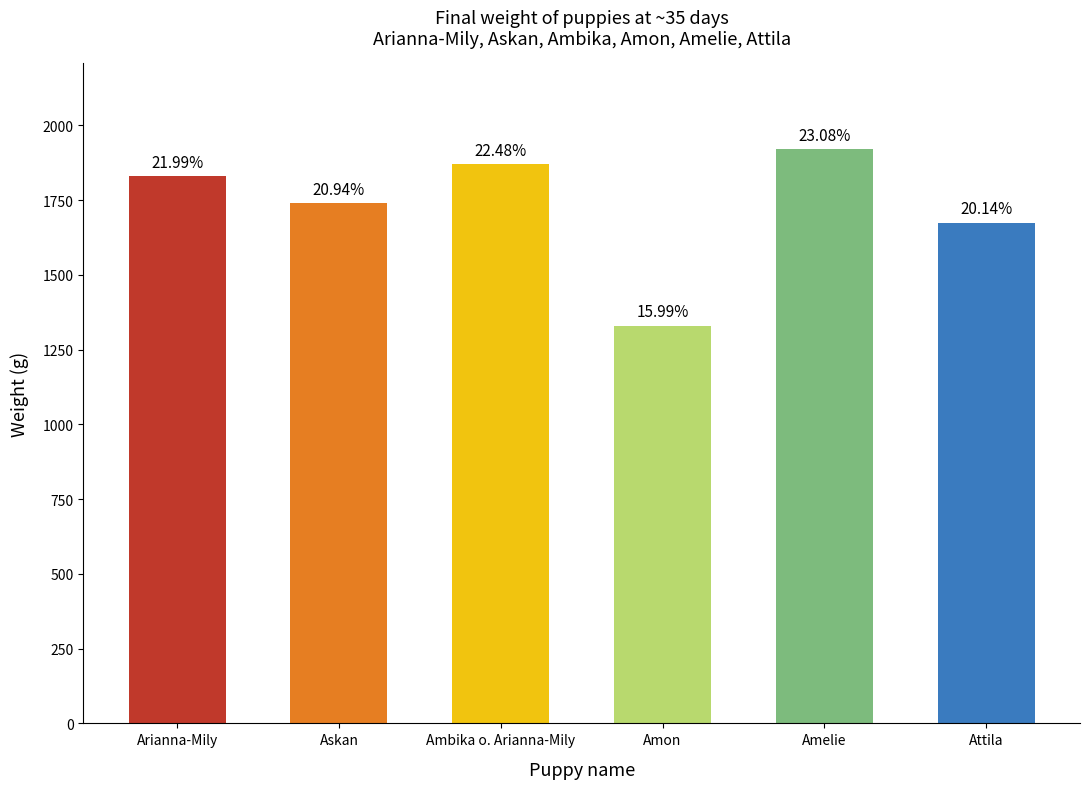

Reading left to right, extract all data points from this chart.

1830	1740	1870	1330	1920	1675